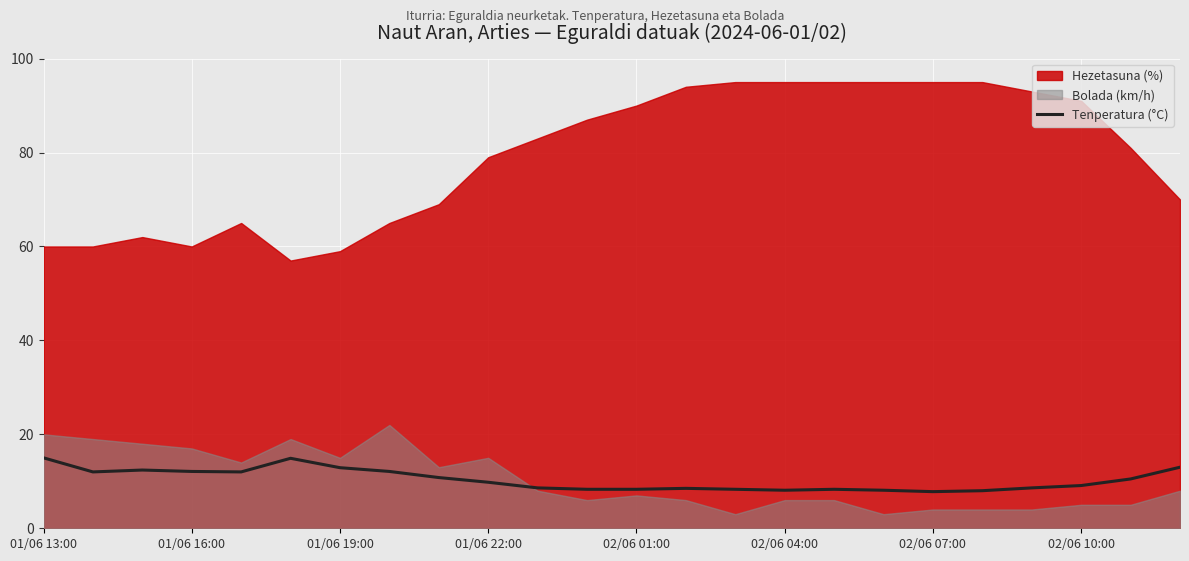

The Tenperatura (°C) series shows 9.1 at 02/06 10:00. True or false?

True